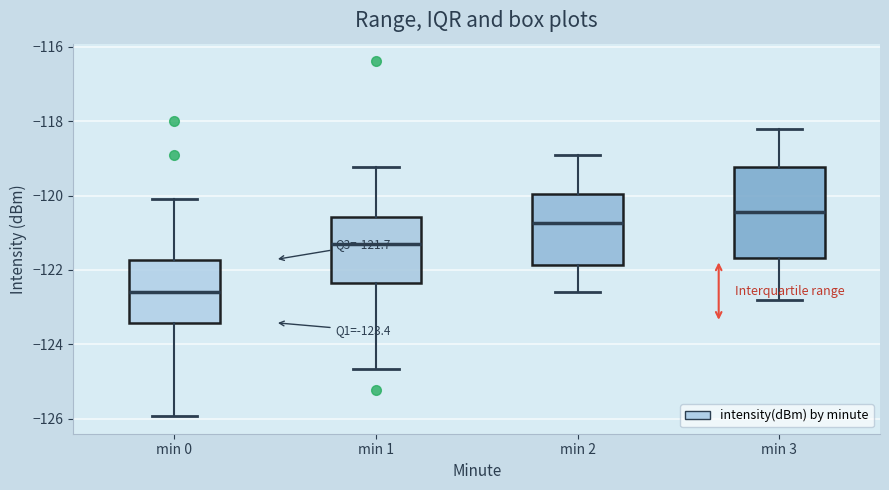

Which box's median line is the lowest?

min 0